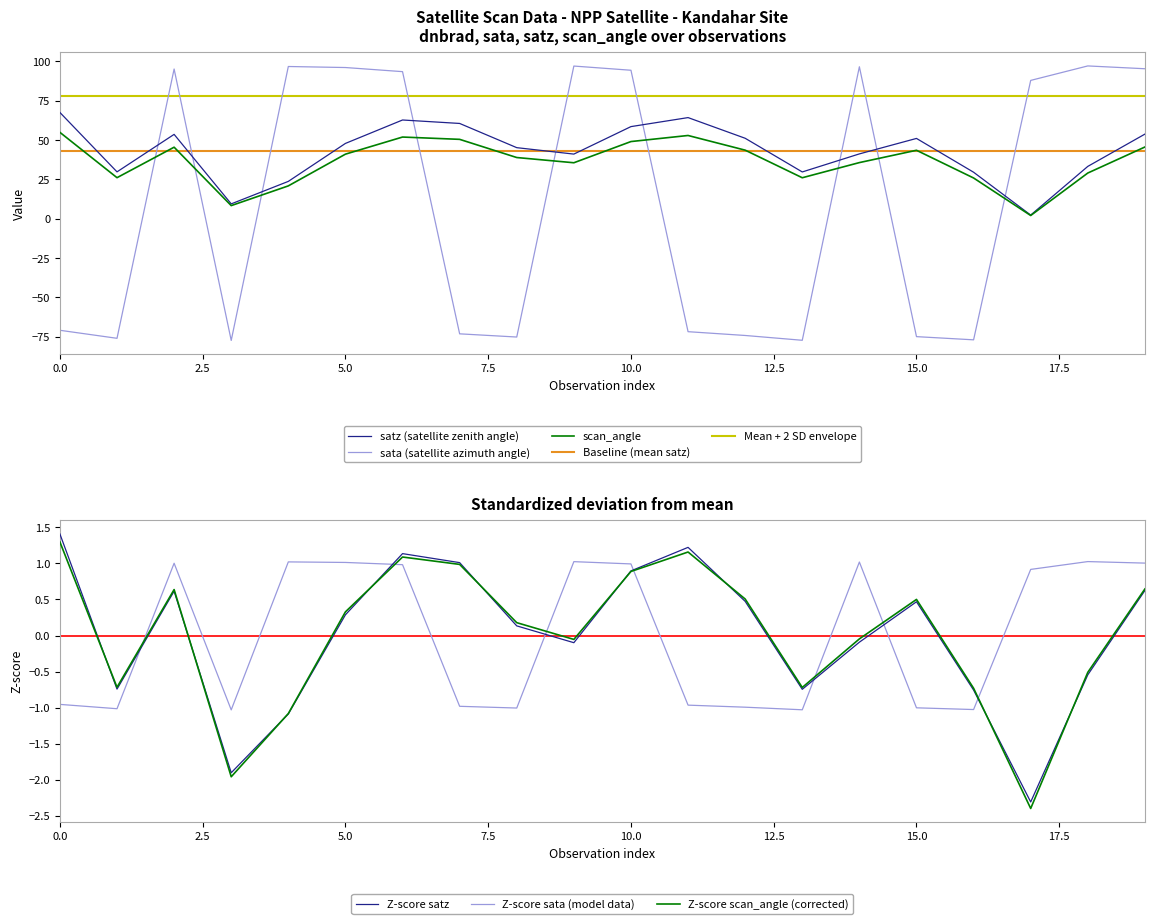

Reading right to left, what are all the values shown in this chart?

sata: 19=95.4	18=97.2	17=88.0	16=-76.9	15=-74.9	14=96.6	13=-77.2	12=-74.2	11=-71.8	10=94.4	9=97.1	8=-75.2	7=-73.1	6=93.5	5=96.2	4=96.8	3=-77.3	2=95.2	1=-76.0	0=-70.9
satz: 19=53.8	18=33.3	17=2.4	16=29.6	15=51.1	14=41.3	13=29.8	12=51.2	11=64.3	10=58.6	9=41.1	8=45.2	7=60.6	6=62.8	5=47.9	4=23.8	3=9.5	2=53.7	1=29.8	0=67.6
scan_angle: 19=45.6	18=29.1	17=2.1	16=25.9	15=43.6	14=35.7	13=26.1	12=43.6	11=53.0	10=49.1	9=35.6	8=38.9	7=50.5	6=52.0	5=41.1	4=20.9	3=8.4	2=45.5	1=26.1	0=55.0